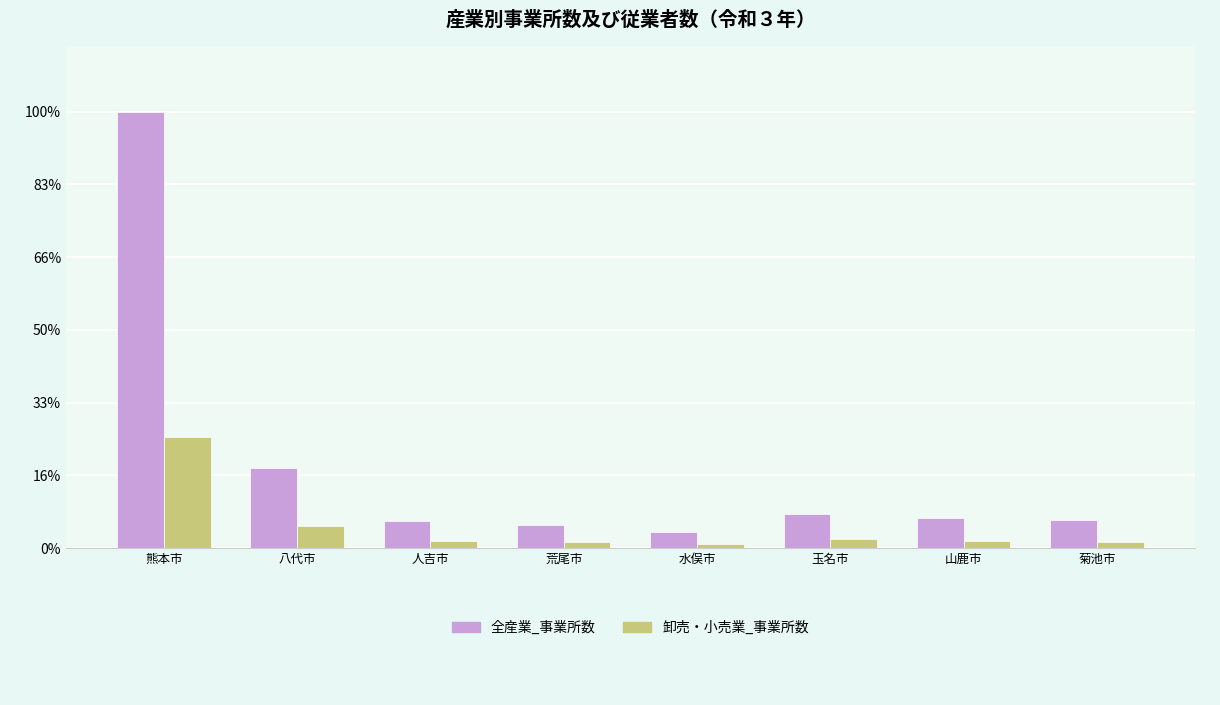

What position from the right is 玉名市?

3